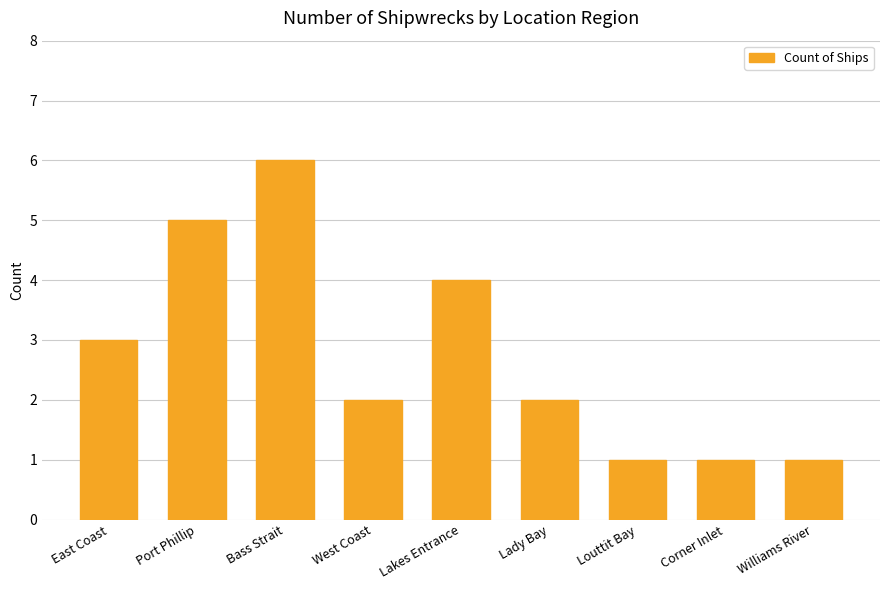

Which label corresponds to the largest value in the chart?

Bass Strait